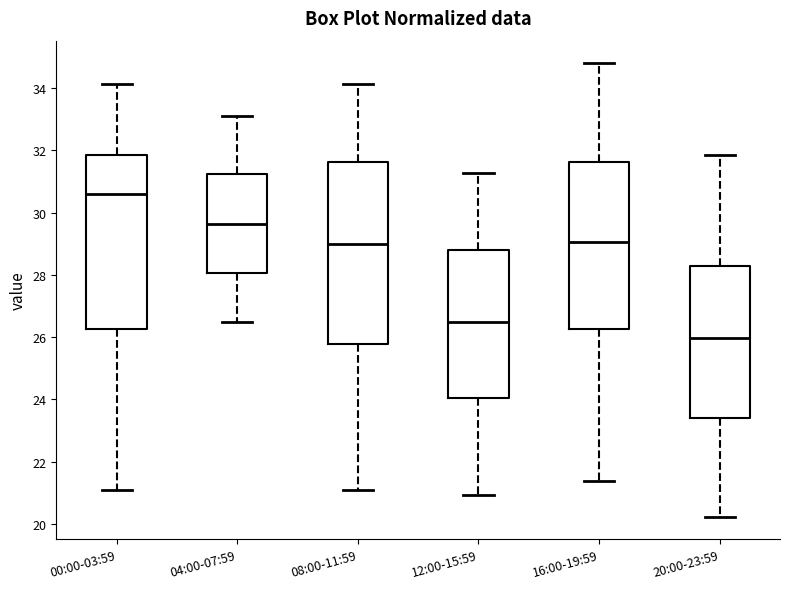

Where does the lower whisker of the box for 00:00-03:59 end on the y-axis? The values are not printed on the chart, so give them approximately, as read against the axis.

21.2